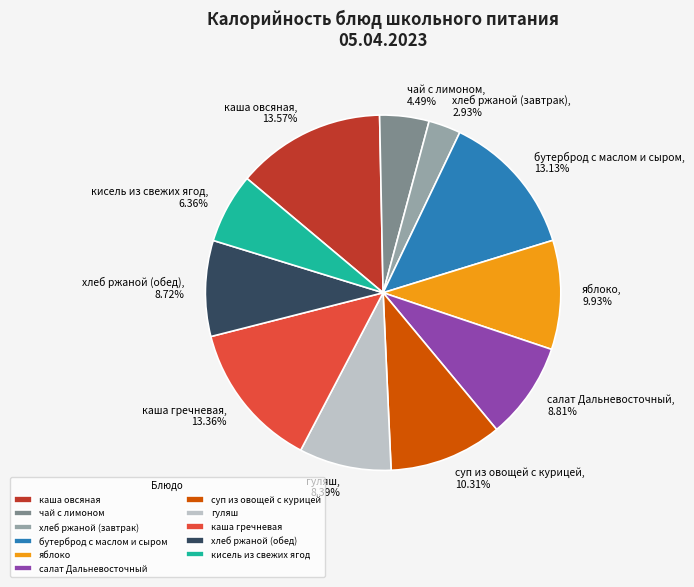

To the nearest percent, what portion does гуляш represent?

8%